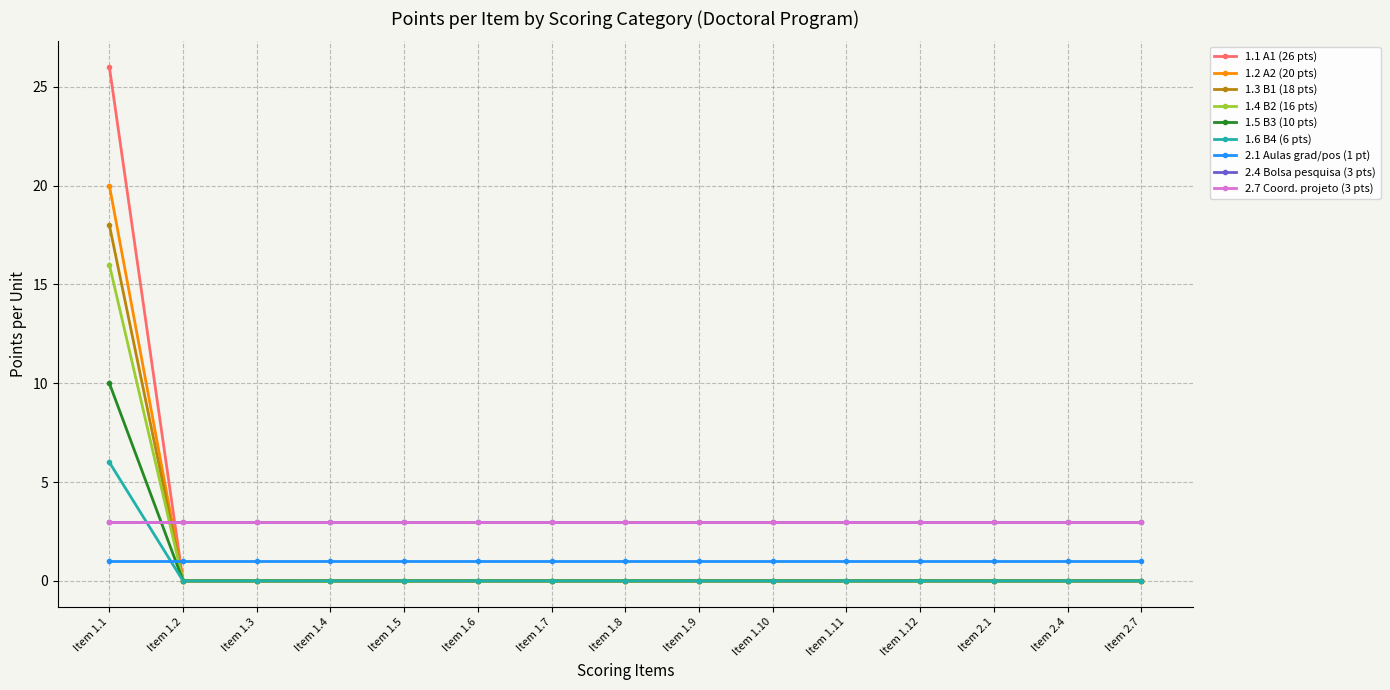

Does the chart have visible grid lines?

Yes